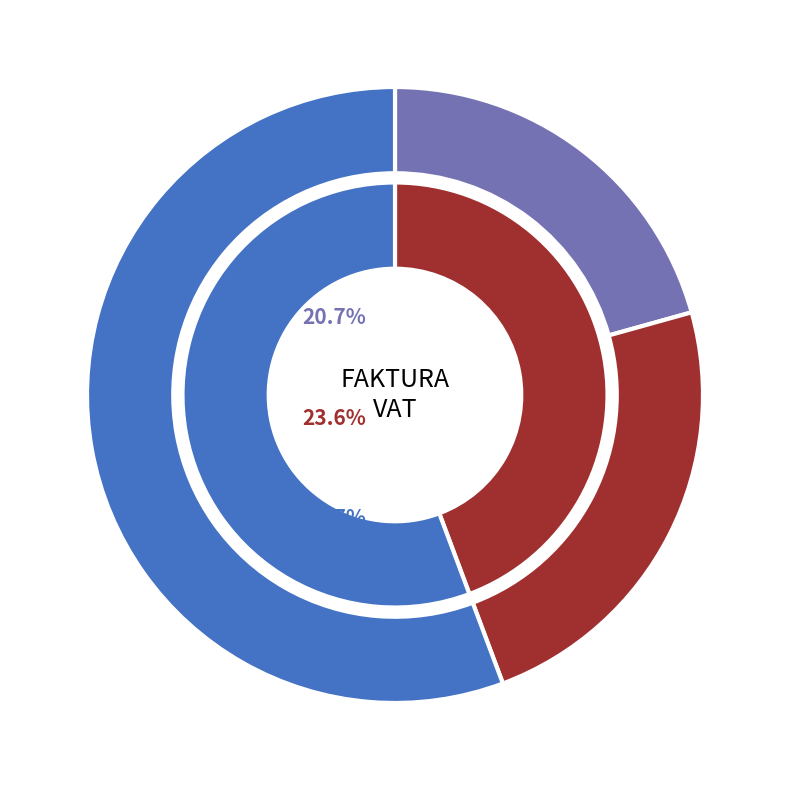

Is there a majority slice in this chart?

Yes